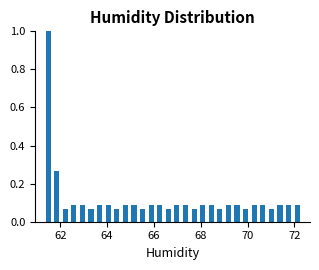

Read against the x-axis, roughly where is the centre of the tallest bar?

61.4